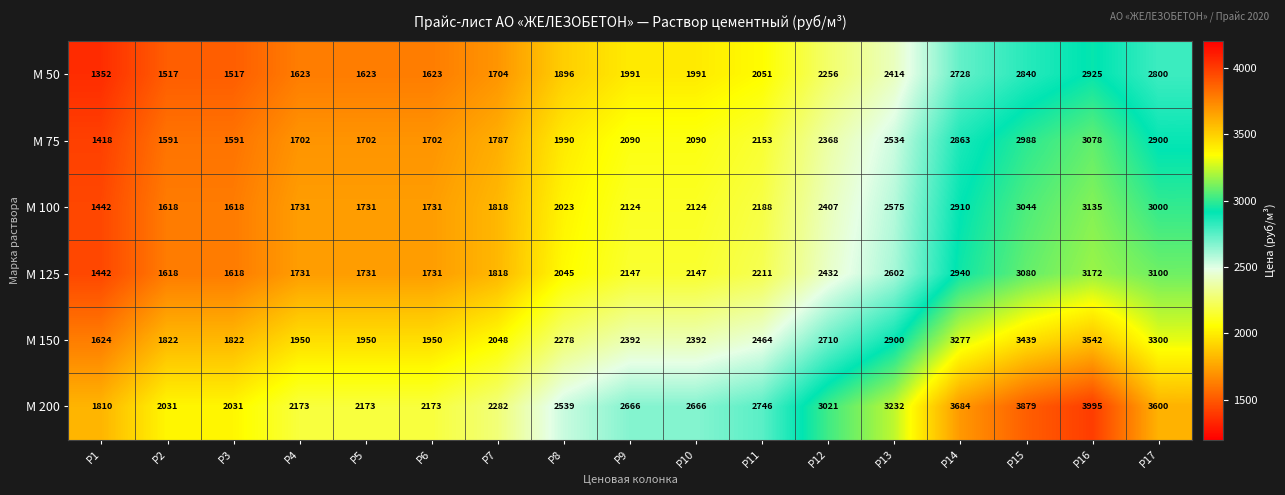

Which series has the largest range (max minus min)?

М 200